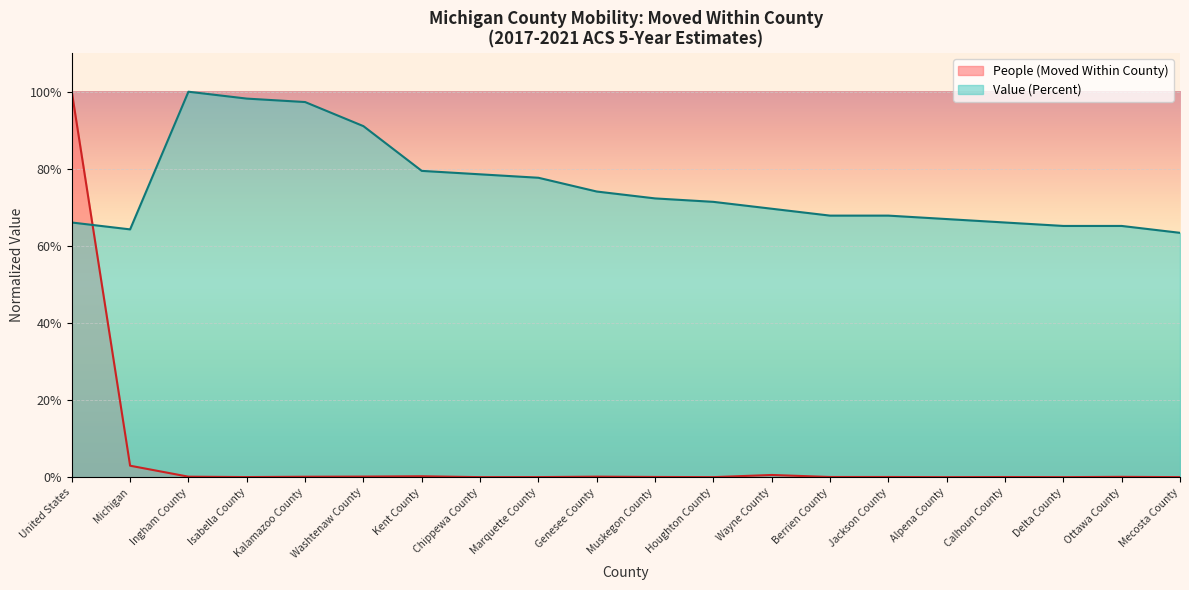

Between Ottawa County and Wayne County, which is larger?

Wayne County